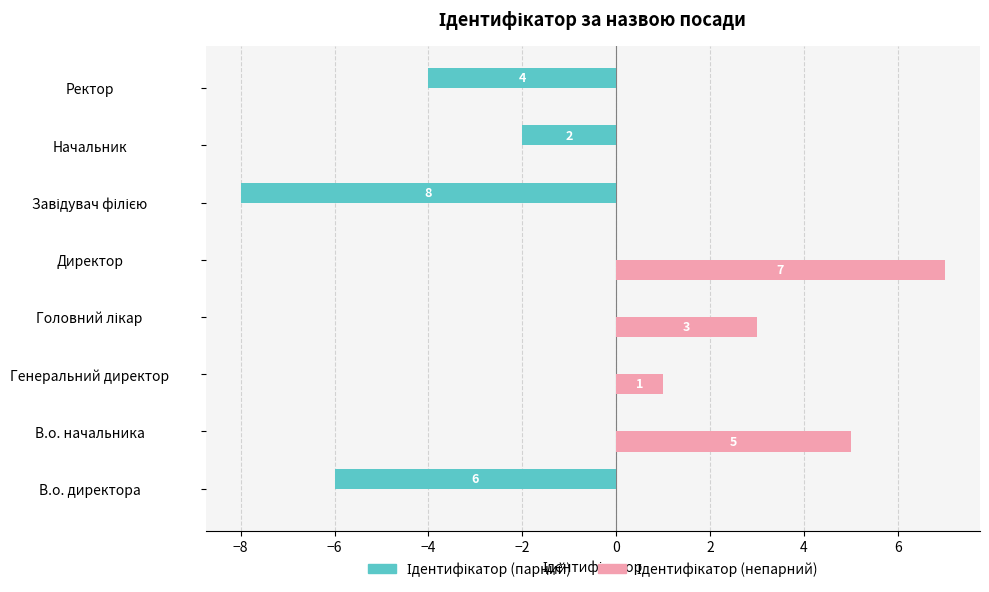

What is the maximum value shown in the chart?

7